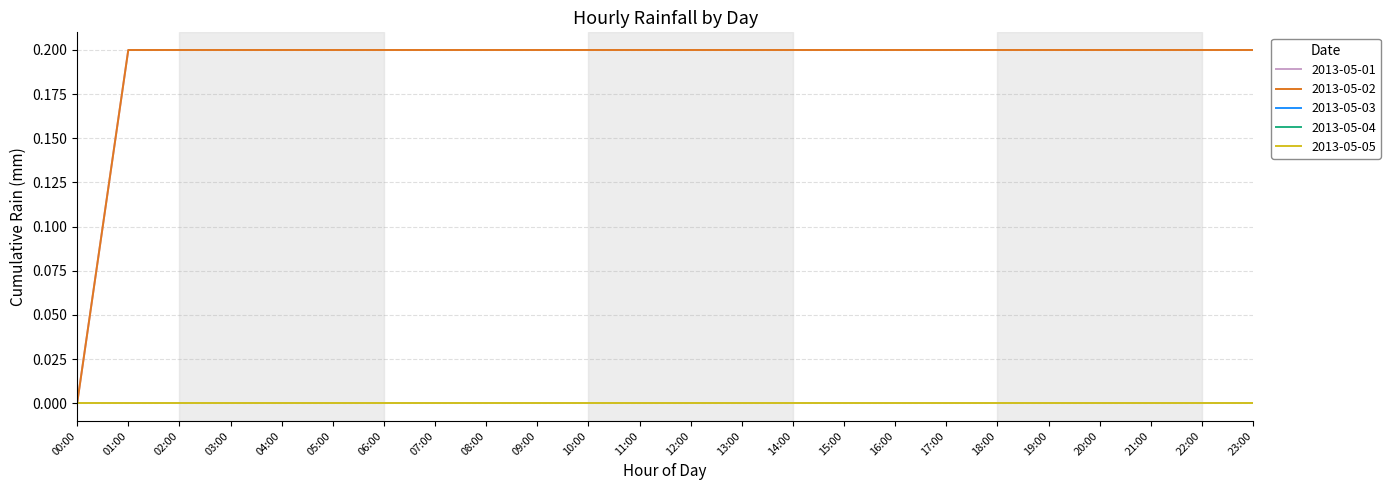

Which series has the largest range (max minus min)?

2013-05-01